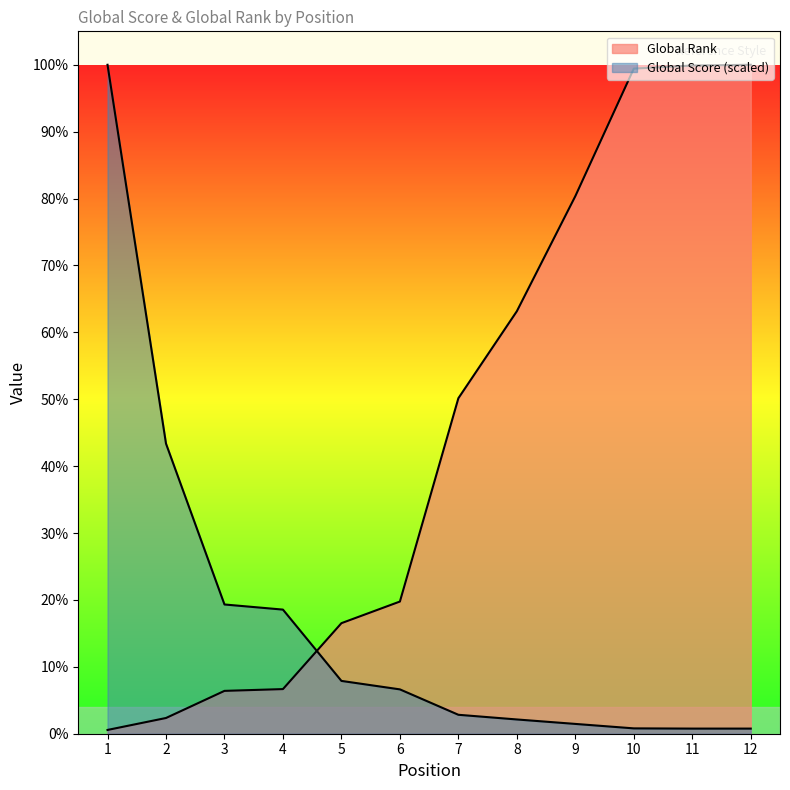

At which label does Global Score reach its minimum?

11